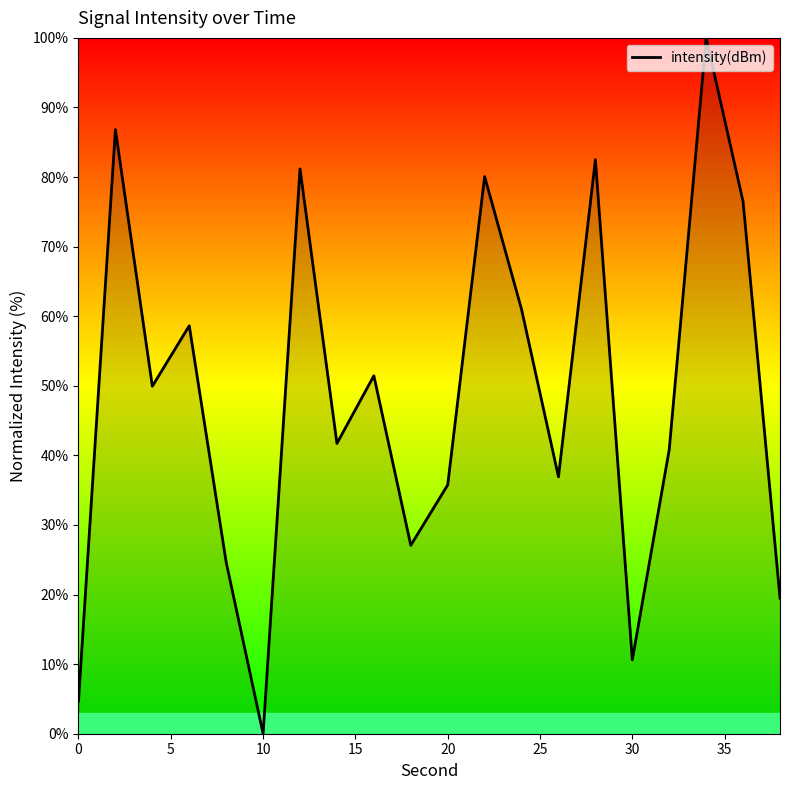

What is the greatest value displayed?

100.0